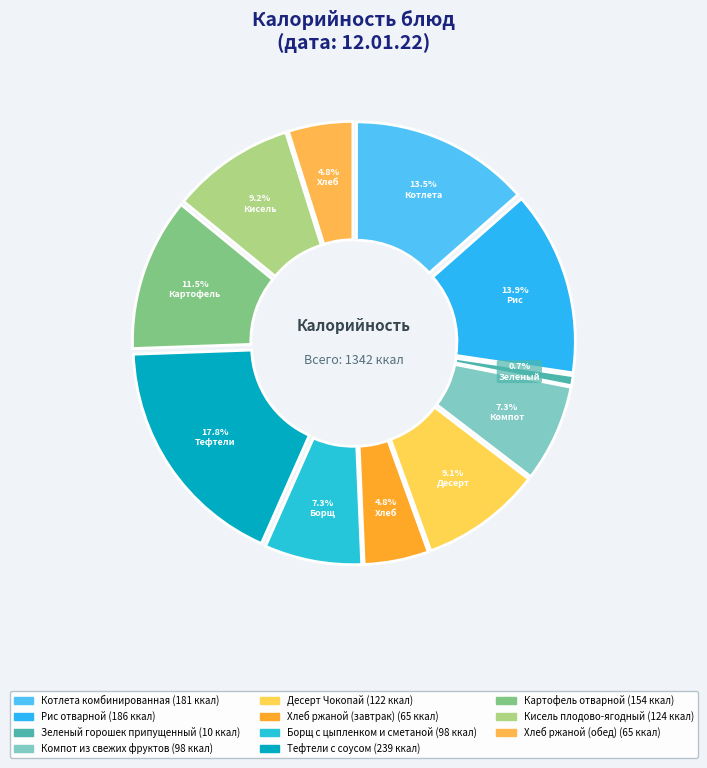

Which category has the biggest portion of the pie?

Тефтели с соусом